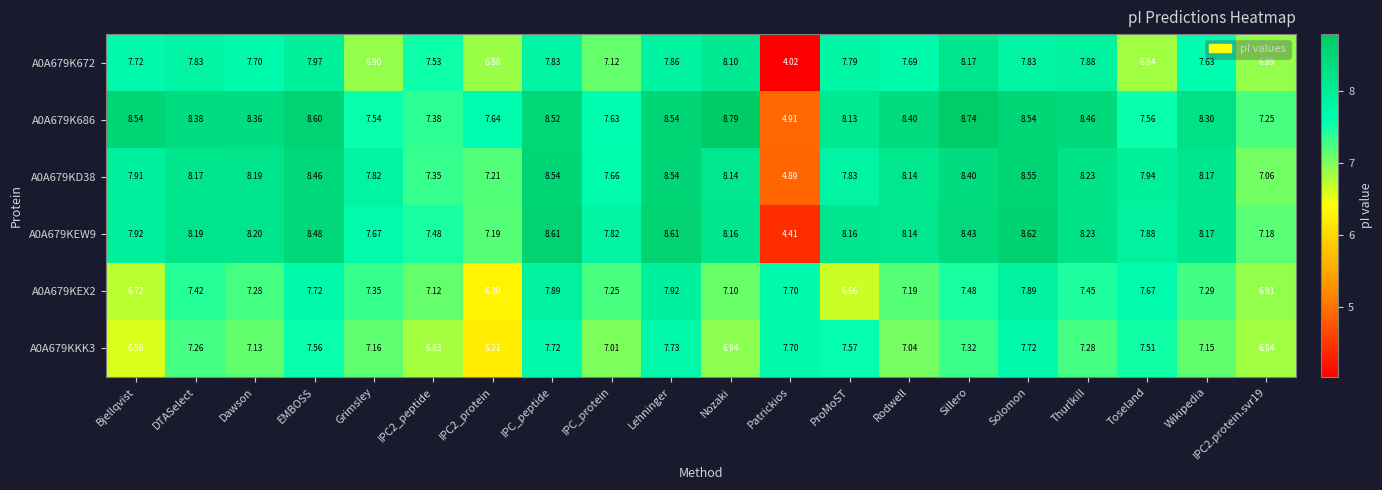

At which category is the sum across all series the highest?

Lehninger